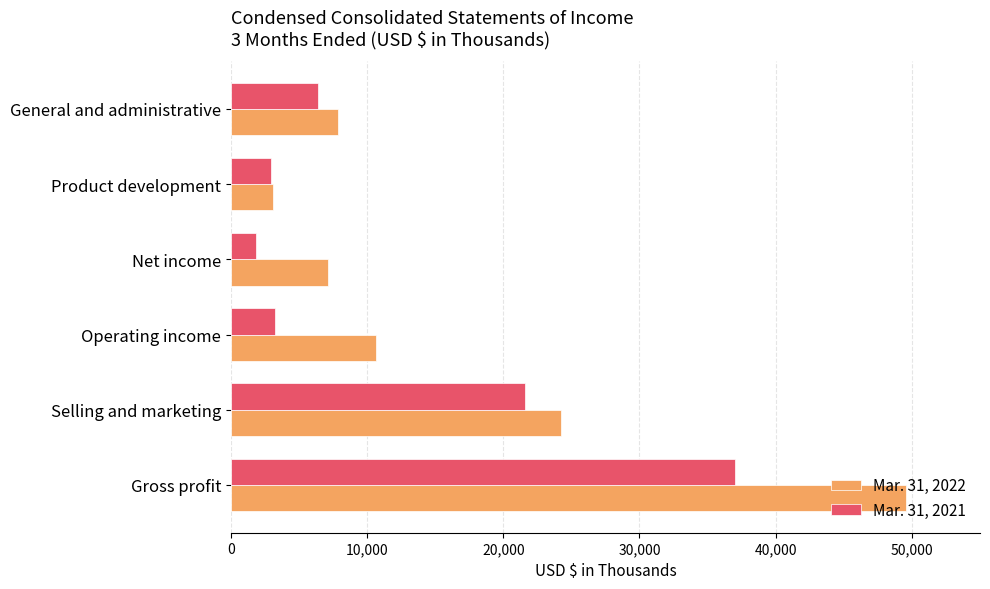

What is the spread (max minus min) of values at Operating income?

7461